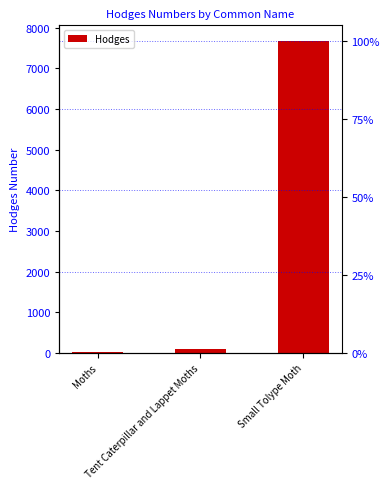

What is the difference between the values at Tent Caterpillar and Lappet Moths and Small Tolype Moth?

7586.9